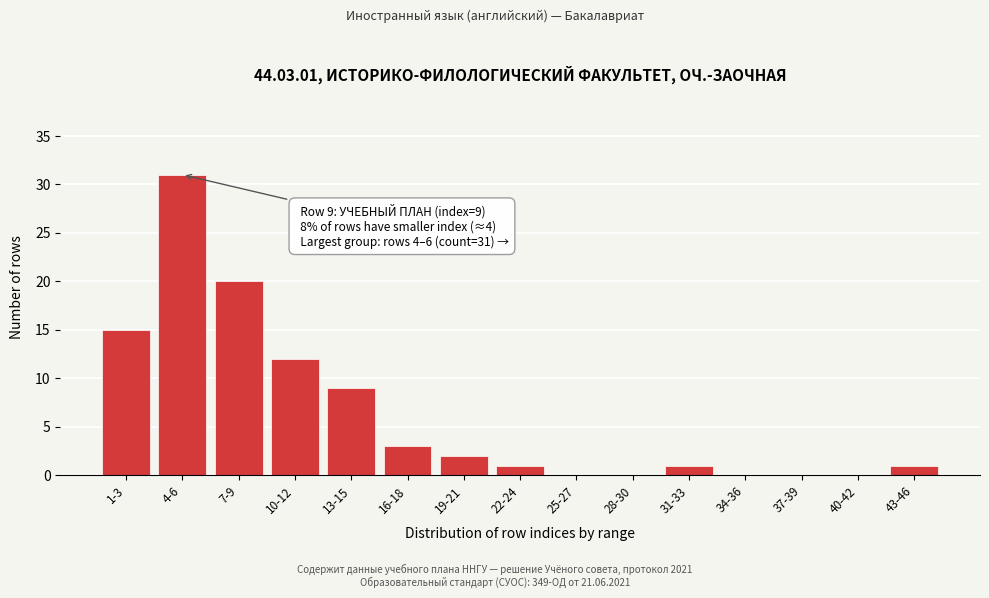

Reading left to right, transcribe all the data shown in this chart.

1-3=15	4-6=31	7-9=20	10-12=12	13-15=9	16-18=3	19-21=2	22-24=1	25-27=0	28-30=0	31-33=1	34-36=0	37-39=0	40-42=0	43-46=1